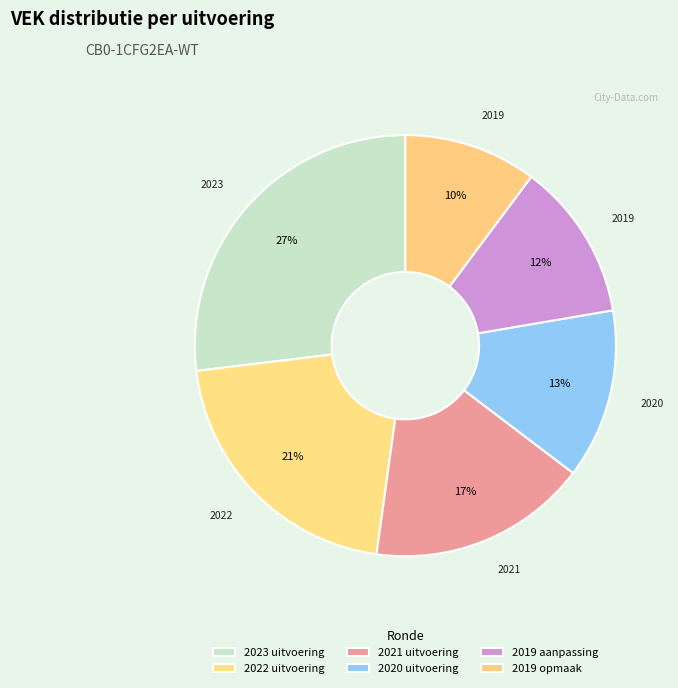

What percentage is the 2019 opmaak slice, to the nearest percent?

10%